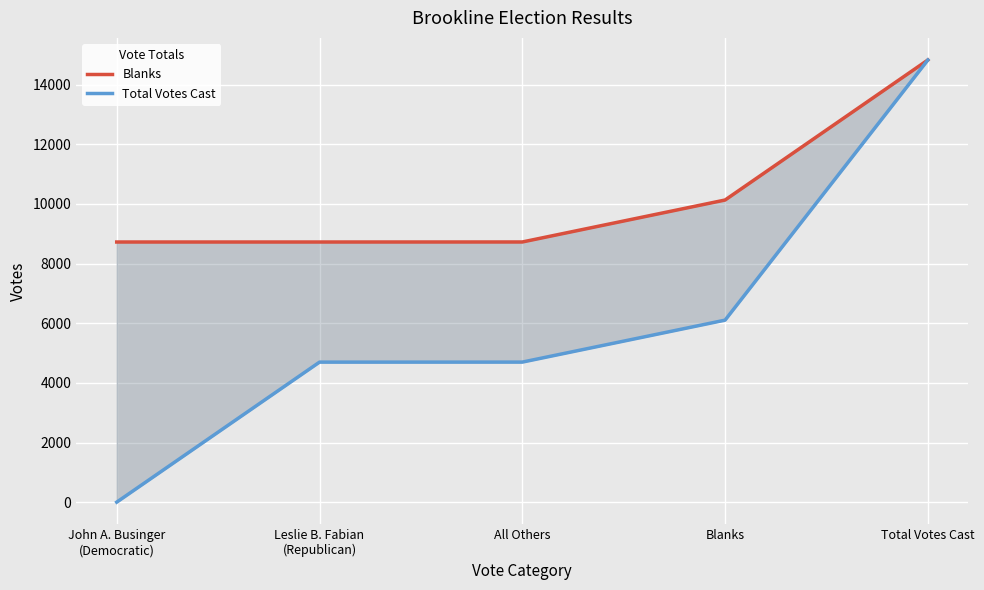

What is the difference between the second highest and second lowest values in the Total Votes Cast series?

1408